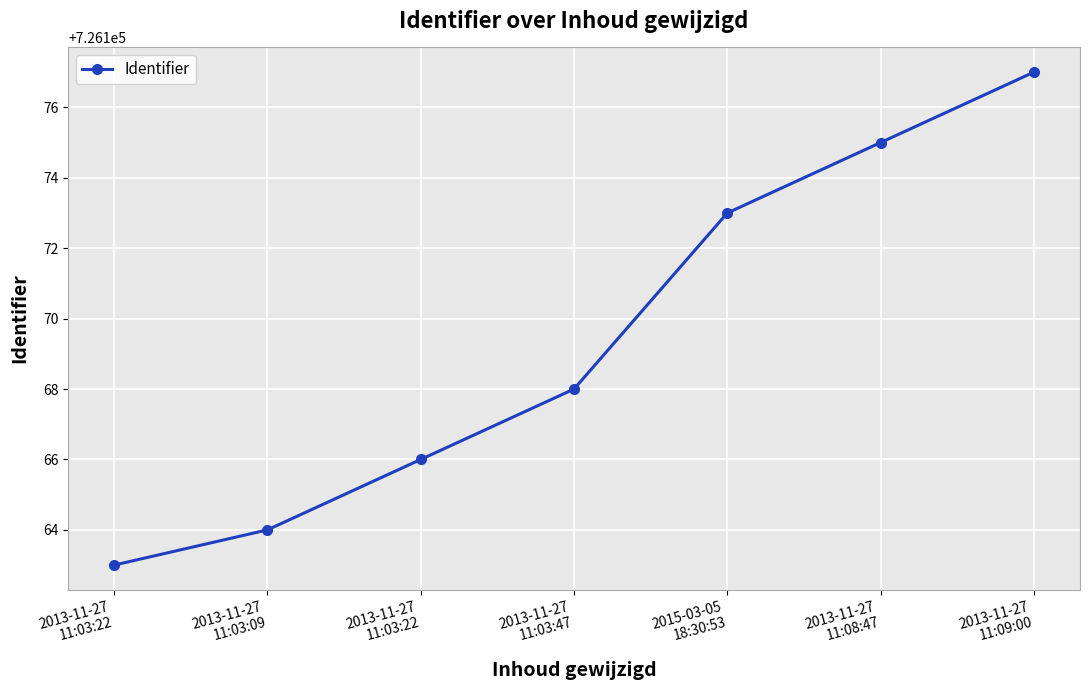

At which category does the chart reach its peak across all series?

2013-11-27
11:09:00